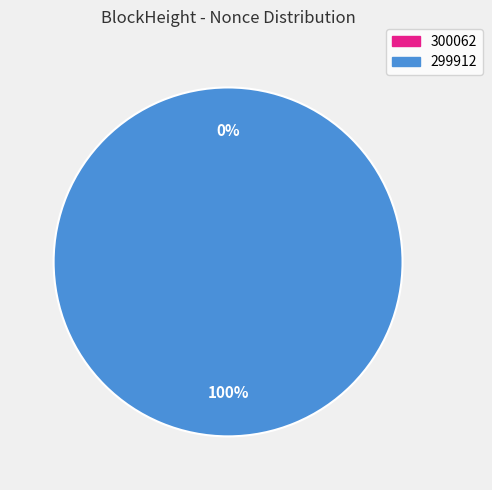

The 300062 slice represents 0% of the pie. True or false?

True